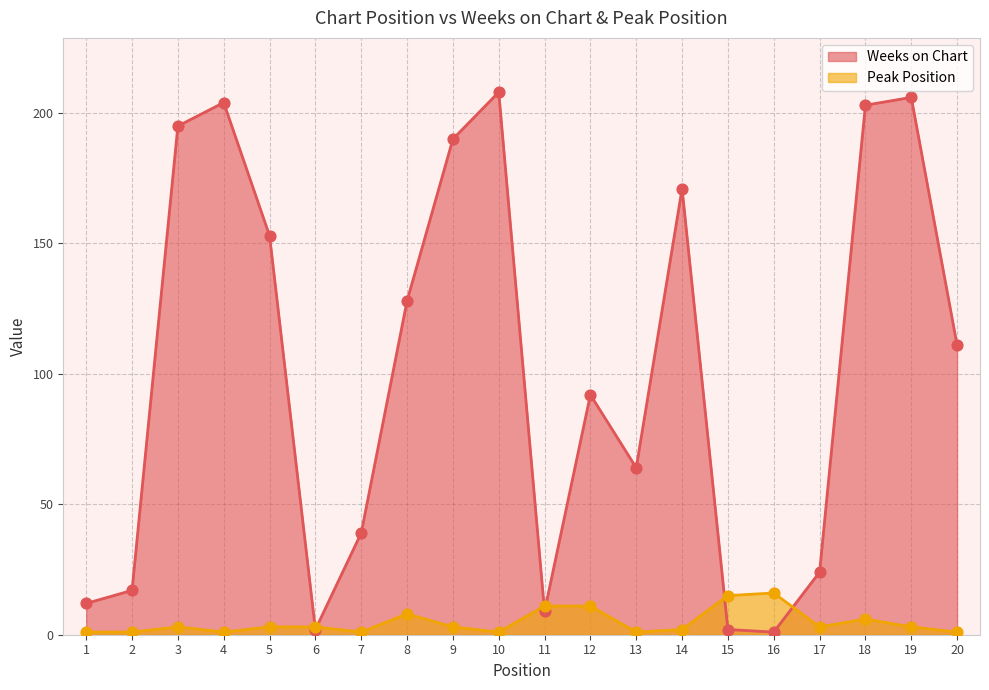

What are all the series names shown in the legend?

Weeks on Chart, Peak Position